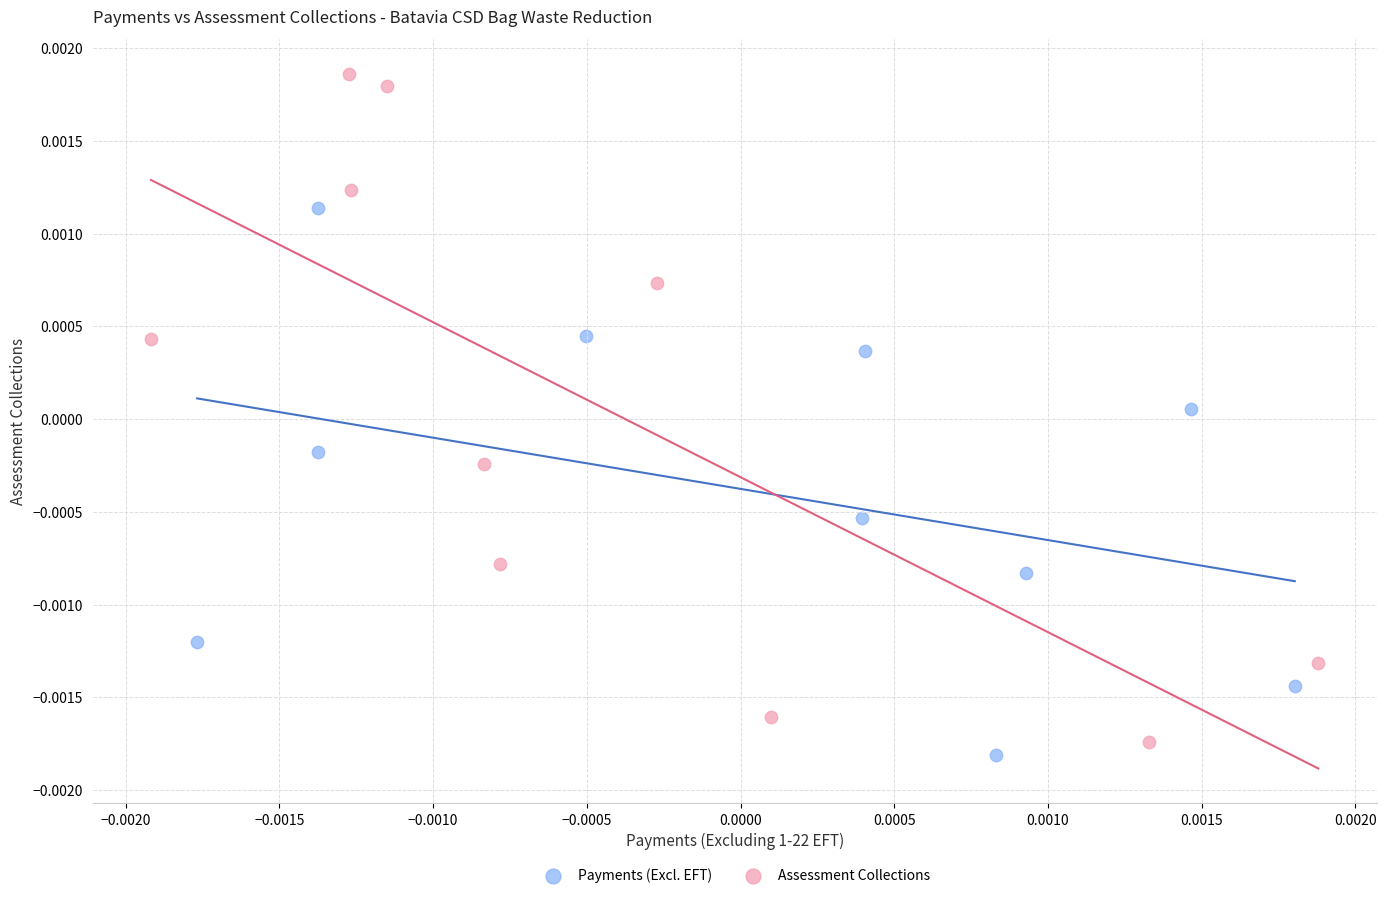

What are all the series names shown in the legend?

Payments (Excl. EFT), Assessment Collections